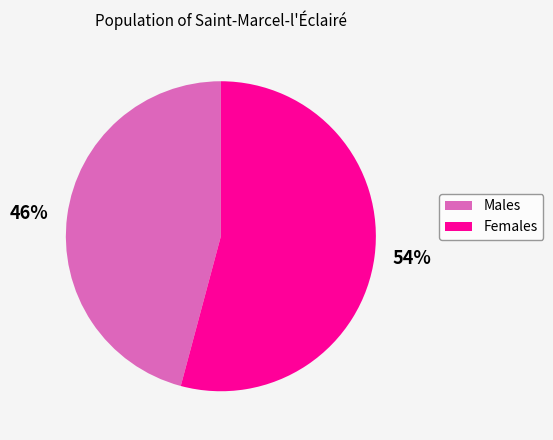

To the nearest percent, what percentage of the pie is Females?

54%